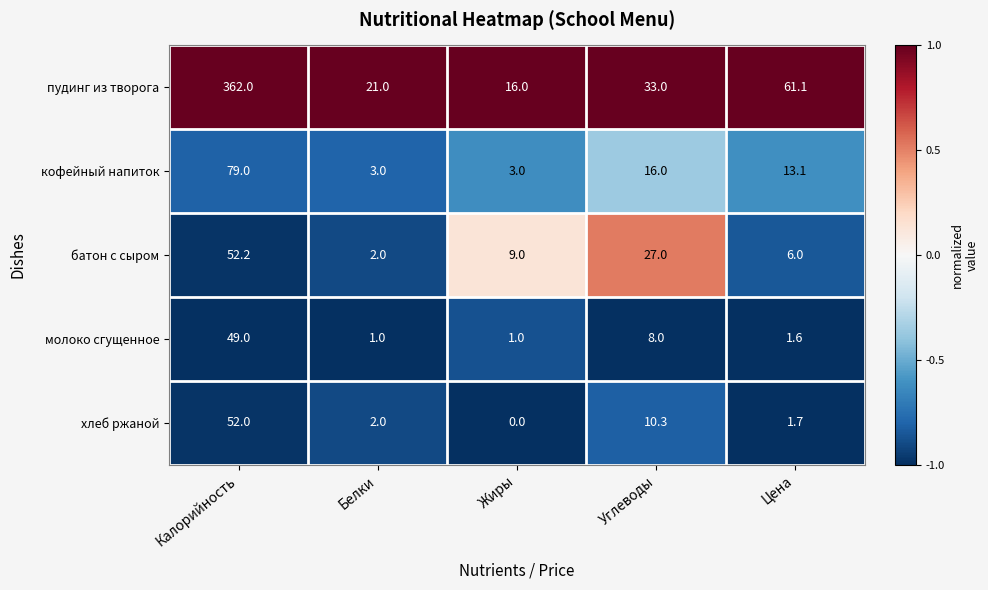

The value of хлеб ржаной at Жиры is -36.0. True or false?

False